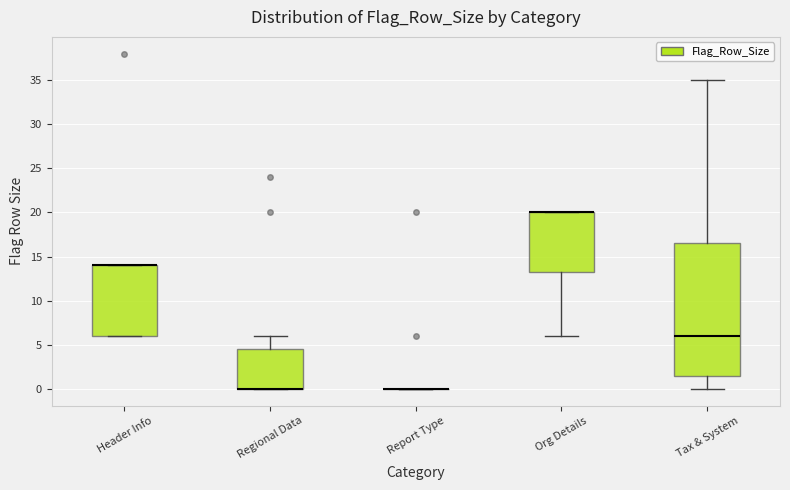

Which box is the tallest, from its lower edge to its upper edge?

Tax & System